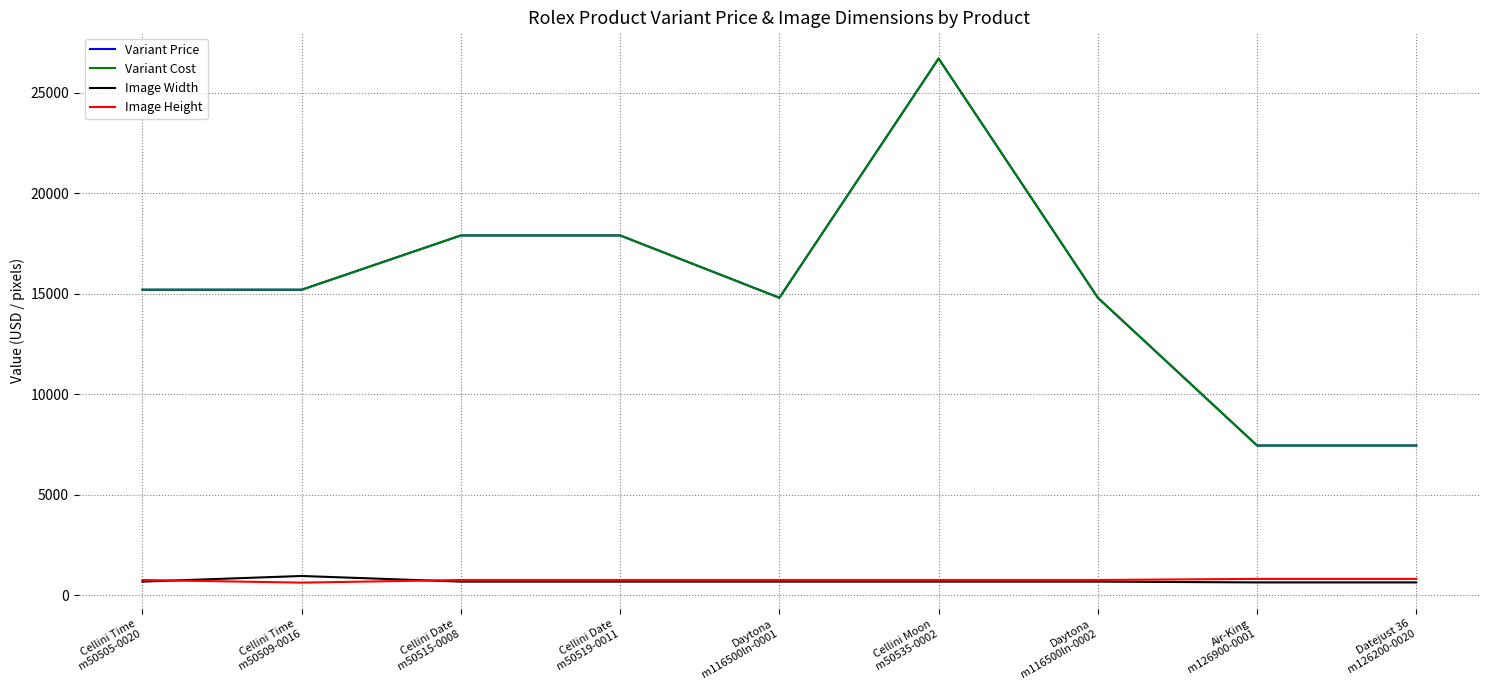

True or false: Image Width and Image Height cross at least once.

True